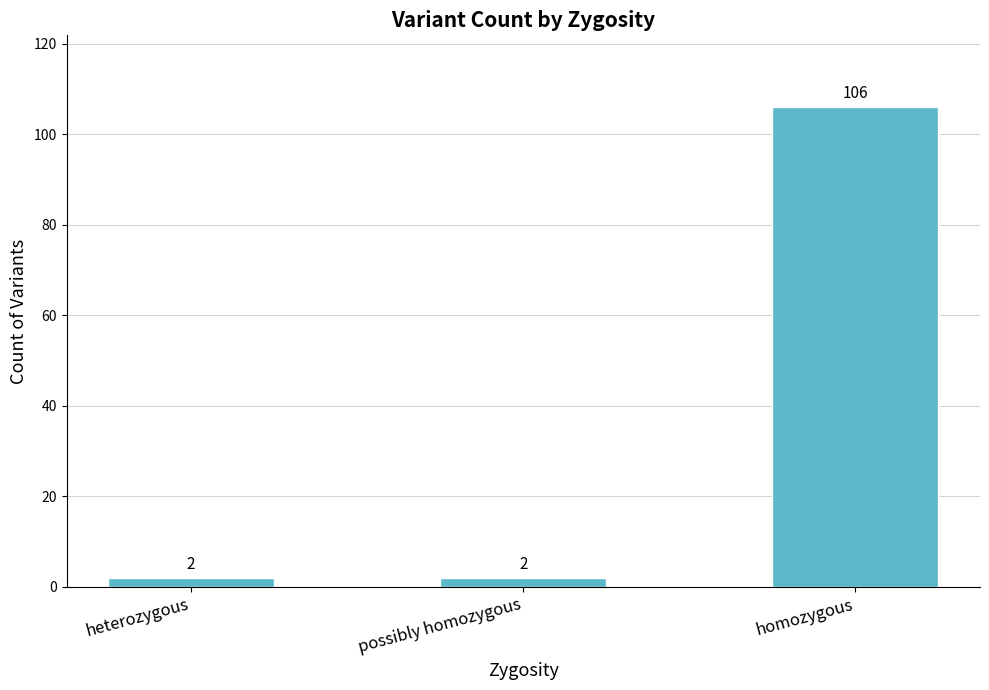

The chart shows a value of 106 at homozygous. True or false?

True